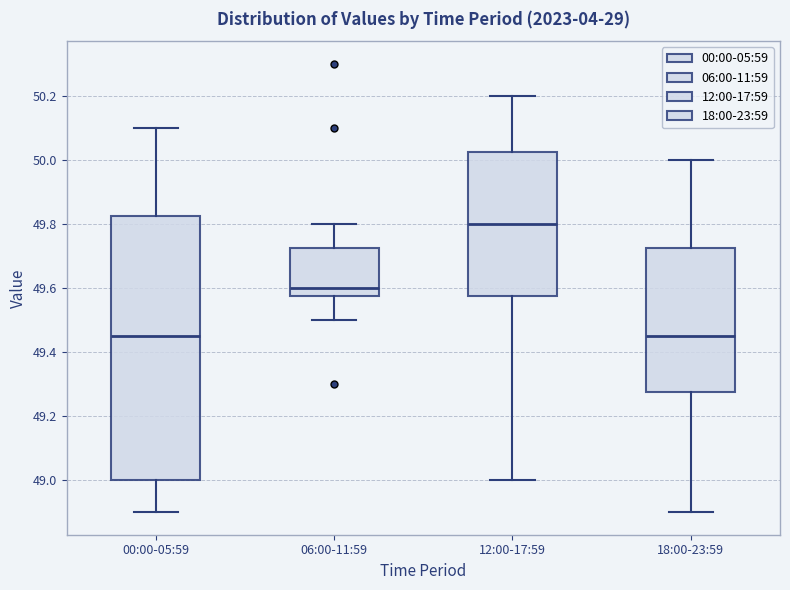

Reading left to right, transcribe this box plot: for each box, give where its median line is, the range the box spans, and where its two whiskers end, as read against the y-axis. The values are not printed on the chart, so give them approximately, as read against the axis.

00:00-05:59: median 49.46, box 49.00 to 49.82, whiskers 48.90 to 50.10
06:00-11:59: median 49.60, box 49.58 to 49.72, whiskers 49.50 to 49.80
12:00-17:59: median 49.80, box 49.58 to 50.02, whiskers 49.00 to 50.20
18:00-23:59: median 49.46, box 49.28 to 49.72, whiskers 48.90 to 50.00